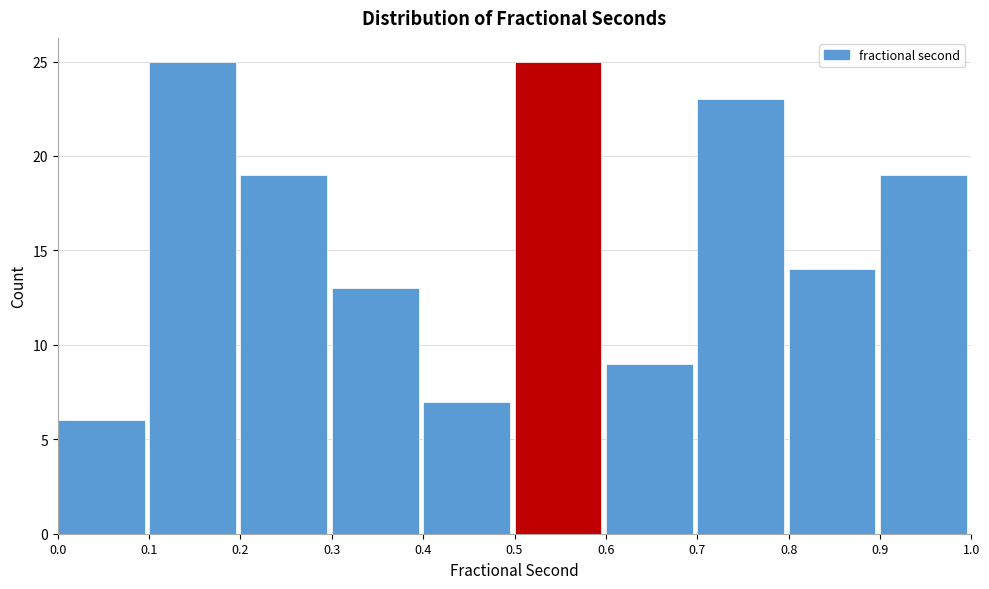

Reading left to right, list every bar in this chart as the range it spans on the x-axis followed by its height. The values are not printed on the chart, so give them approximately, as read against the axis.

0.0 to 0.1: 6
0.1 to 0.2: 25
0.2 to 0.3: 19
0.3 to 0.4: 13
0.4 to 0.5: 7
0.5 to 0.6: 25
0.6 to 0.7: 9
0.7 to 0.8: 23
0.8 to 0.9: 14
0.9 to 1.0: 19